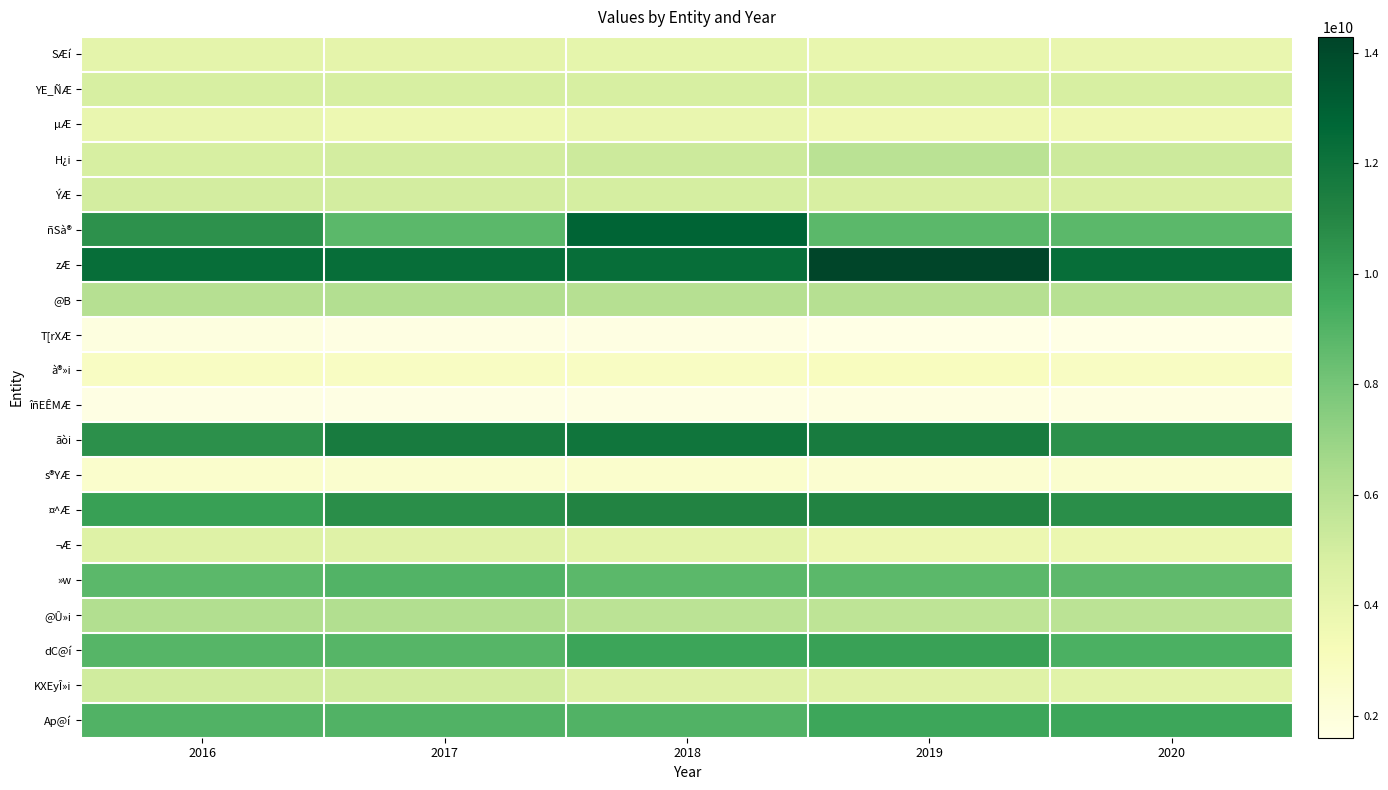

Reading left to right, transcribe all the data shown in this chart.

SÆí: 2016=4179776000	2017=4155074000	2018=4090000000	2019=3951000000	2020=3891192000
YE_ÑÆ: 2016=4824474500	2017=4824474500	2018=4824474500	2019=4824474500	2020=4824474500
µÆ: 2016=3927068000	2017=3695000000	2018=3915191000	2019=3675271500	2020=3675271500
H¿i: 2016=4864450000	2017=5004027000	2018=5225947500	2019=5866000000	2020=5242000000
ÝÆ: 2016=4979049000	2017=4979049000	2018=4884094000	2019=4816000000	2020=4816000000
ñSà®: 2016=10534000000	2017=8746806000	2018=12842000000	2019=8746000000	2020=8746000000
zÆ: 2016=12306500000	2017=12306500000	2018=12306500000	2019=14288000000	2020=12306500000
@B: 2016=6050000000	2017=6126000000	2018=6024027000	2019=6042385500	2020=6006662500
T[rXÆ: 2016=1801777000	2017=1709653000	2018=1699558000	2019=1635974000	2020=1599998000
à®»i: 2016=2817803000	2017=2817803000	2018=2817803000	2019=2967230000	2020=2817803000
îñEÊMÆ: 2016=1687740000	2017=1670045000	2018=1717648000	2019=1764710000	2020=1768034000
ãòi: 2016=10591000000	2017=11597388000	2018=11934000000	2019=11606000000	2020=10608776000
s®YÆ: 2016=2523434000	2017=2400240000	2018=2523434000	2019=2361000000	2020=2442217000
¤^Æ: 2016=9934172500	2017=10709345000	2018=11117020000	2019=11117020000	2020=10709345000
¬Æ: 2016=4488500000	2017=4469000000	2018=4311061000	2019=3751826000	2020=3803000000
»w: 2016=8785000000	2017=9011000000	2018=8785000000	2019=8785000000	2020=8714500000
@Û»i: 2016=6192030000	2017=6192030000	2018=5816384000	2019=5715927000	2020=5816384000
dC@í: 2016=8934200000	2017=8934200000	2018=9751528500	2019=9904528500	2020=9228495000
KXEyÎ»i: 2016=5111268000	2017=5111268000	2018=4533000000	2019=4449197500	2020=4365395000
Ap@í: 2016=9036699000	2017=9036699000	2018=9036699000	2019=9727886000	2020=9727886000